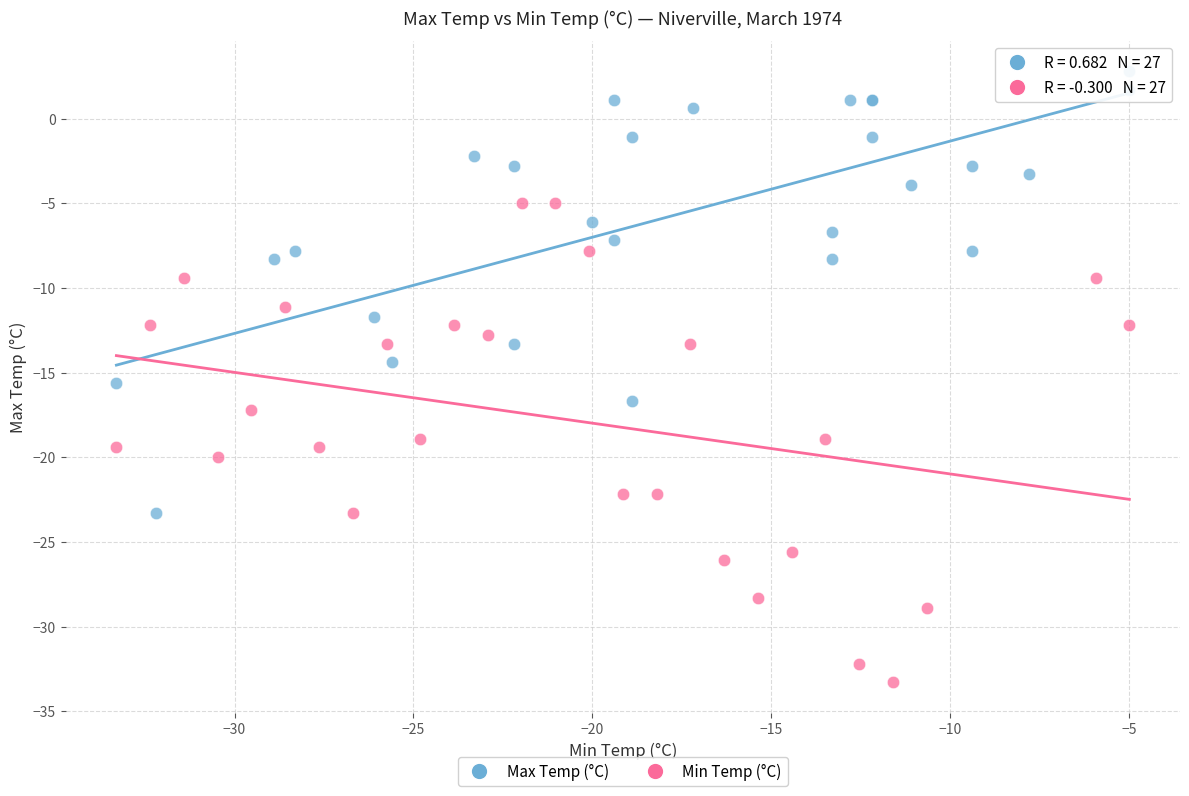

Which series reaches the maximum Y coordinate?

Max Temp (°C)